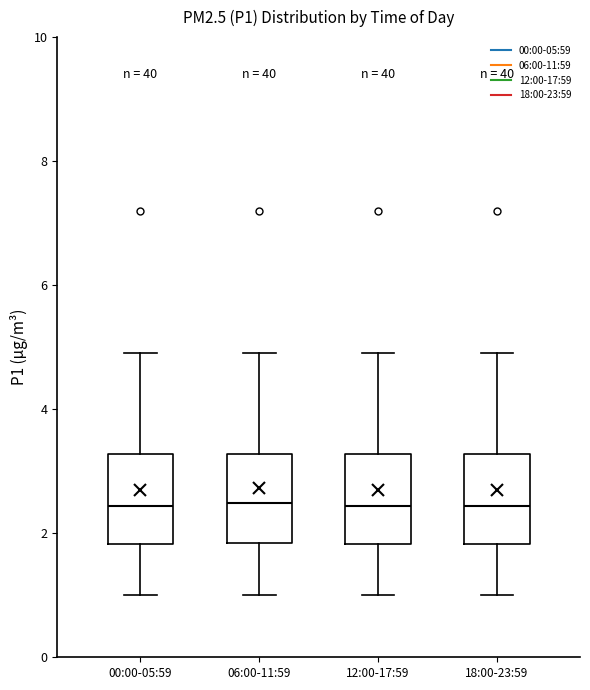

Where is the lower edge of the box for 06:00-11:59 on the y-axis? The values are not printed on the chart, so give them approximately, as read against the axis.

1.8